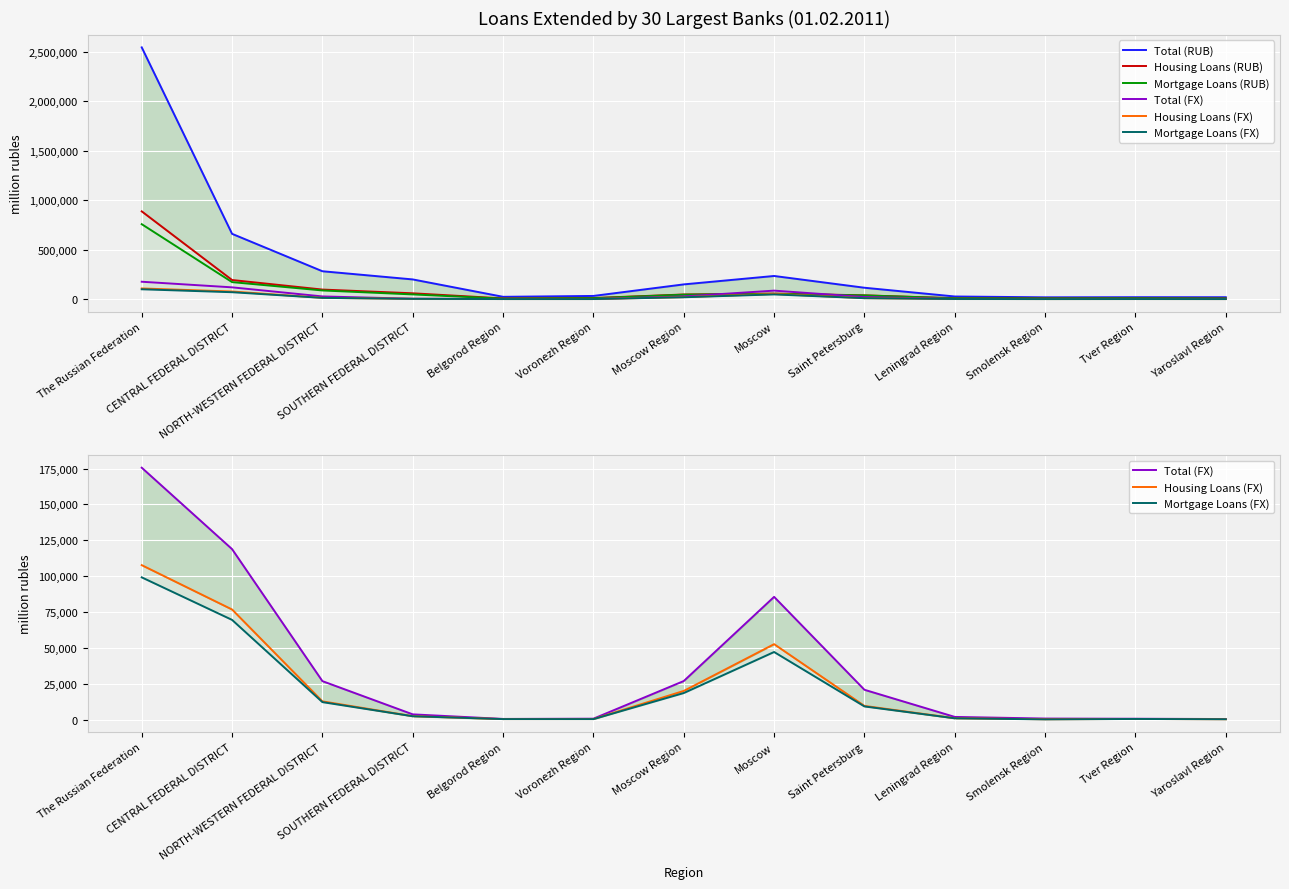

True or false: Total (FX) and Total (RUB) cross at least once.

False